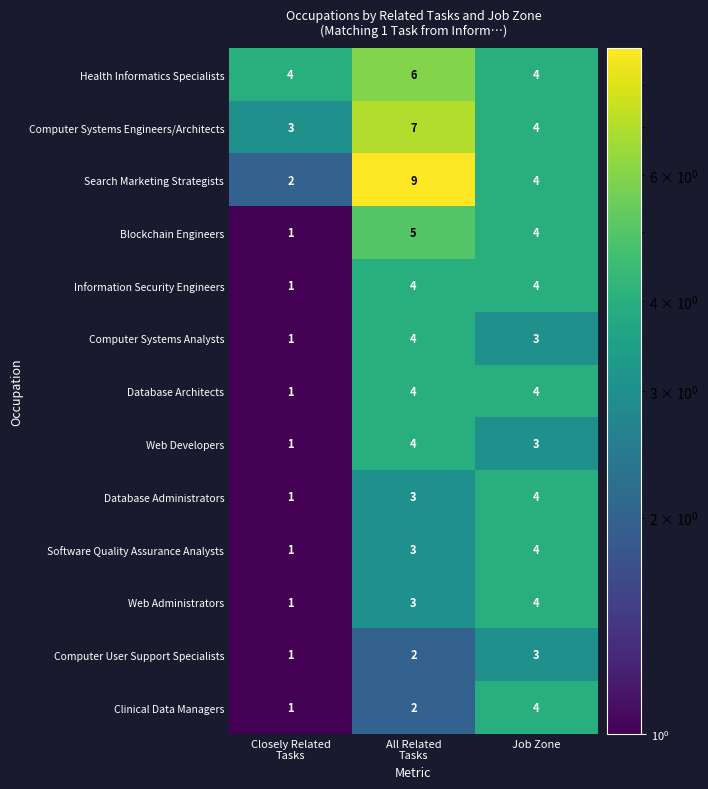

What is the approximate value of Blockchain Engineers at Job Zone?

4